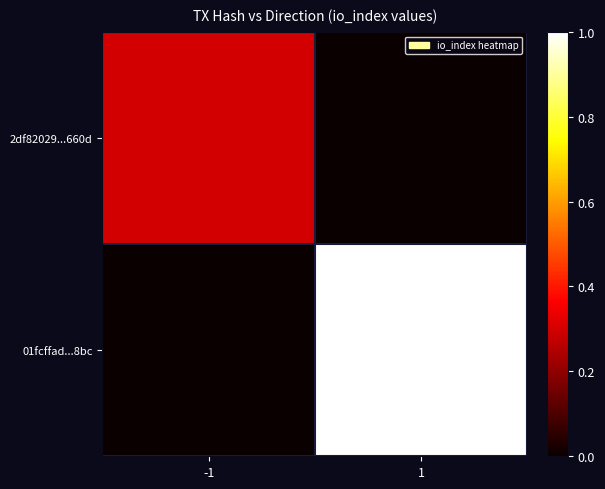

Which series has the widest spread of values?

01fcffad...8bc